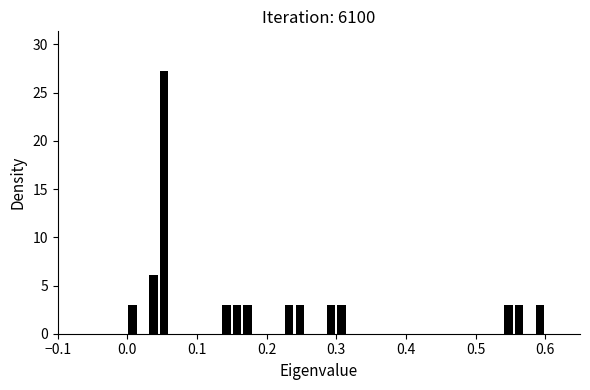

Around what value on the x-axis is the tallest bar? Give the approximate position of its centre, as read against the axis.

0.05